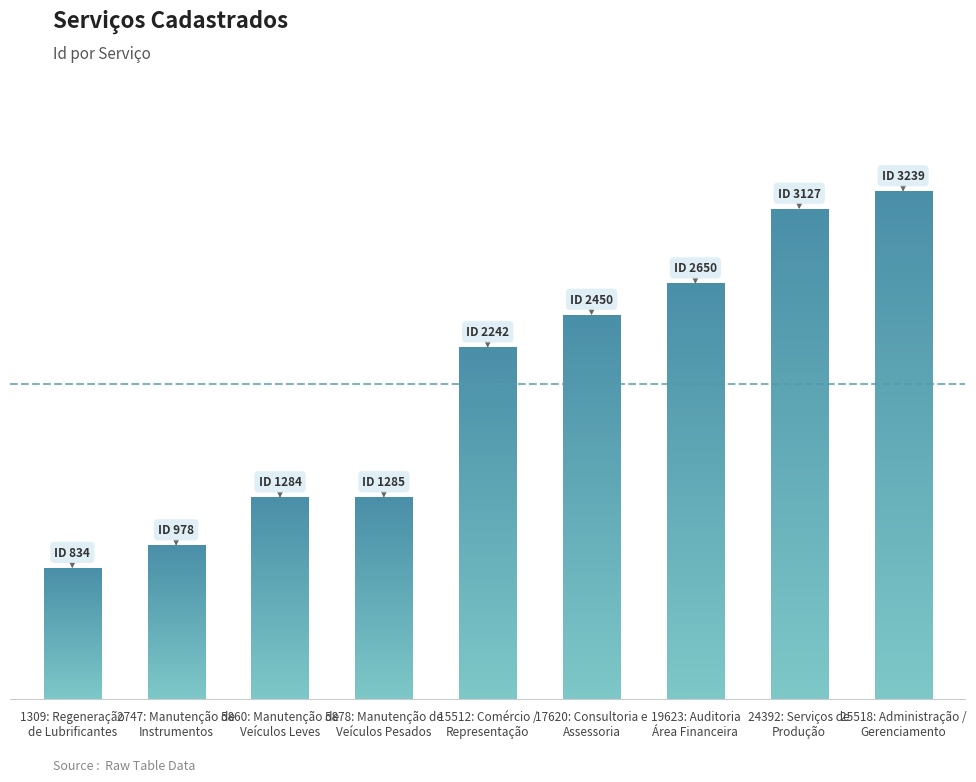

What is the label of the 5th bar from the left?

15512: Comércio /
Representação